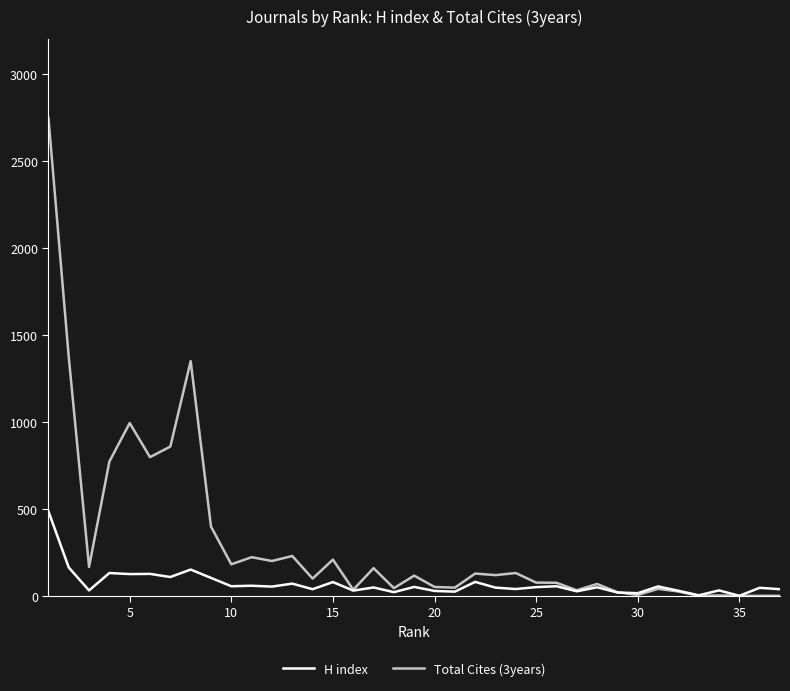

Is this an area chart (filled region under the line)?

No